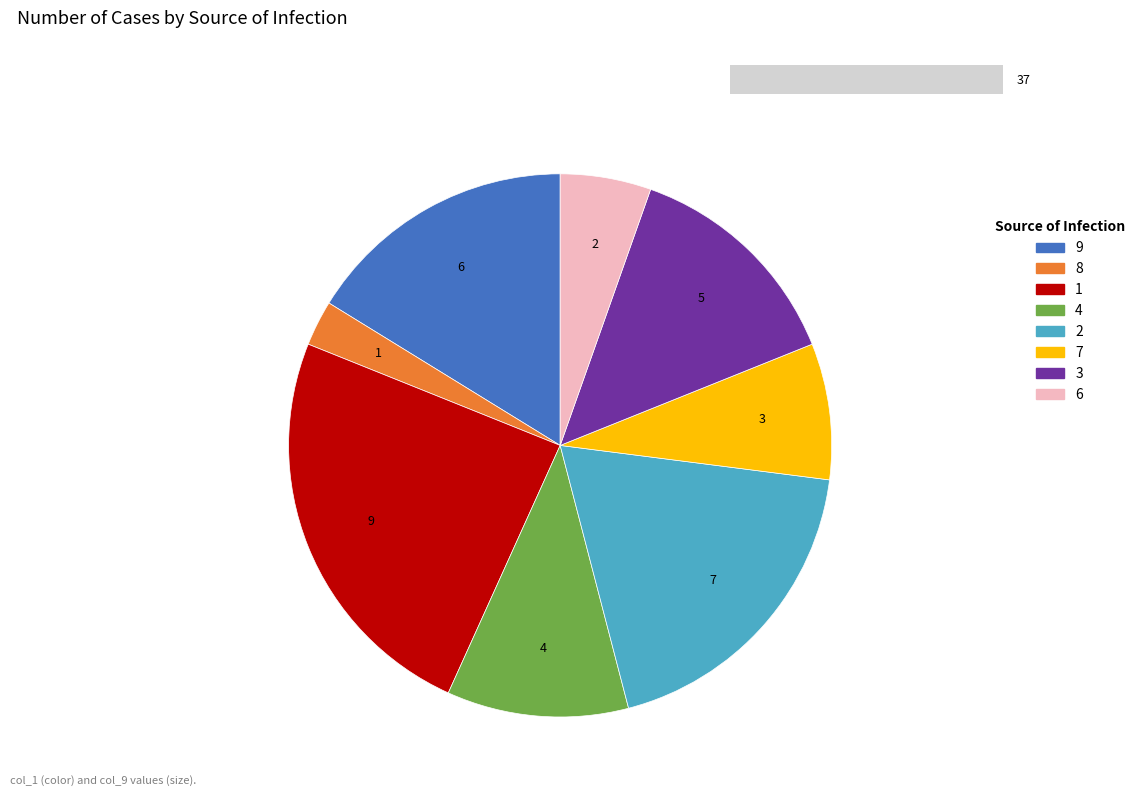

What percentage is NOT represented by 7?

91.9%